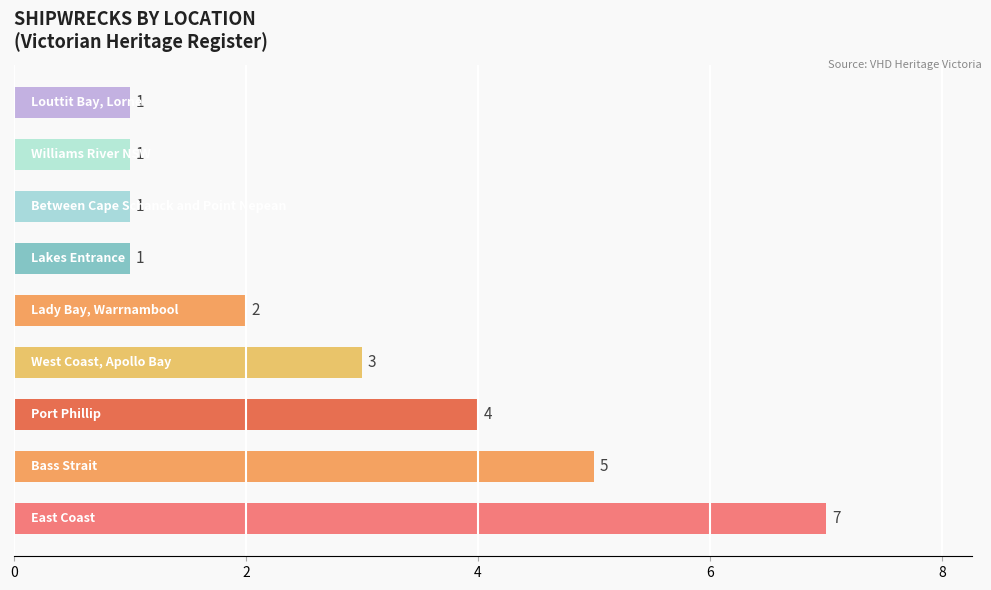

Count the number of data series in this chart.

1